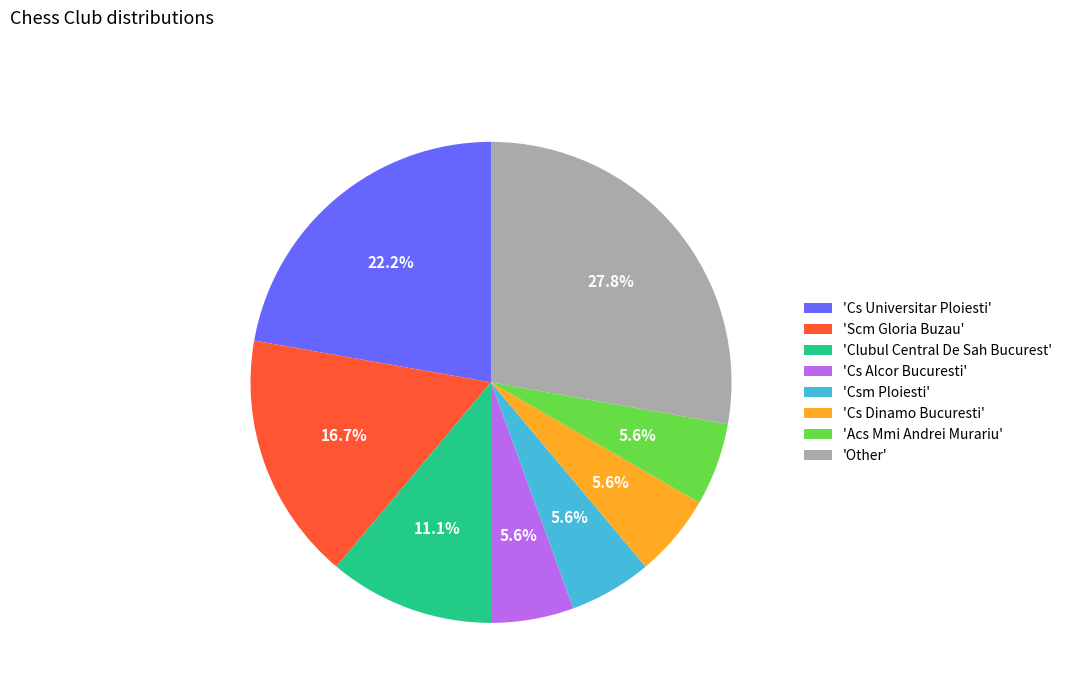

What portion of the pie excludes 'Cs Dinamo Bucuresti'?

94.4%